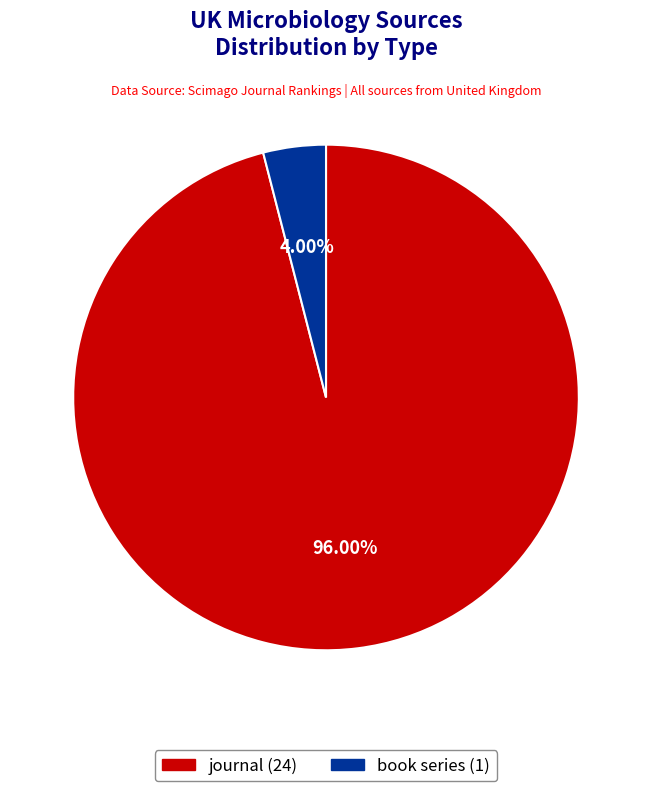

Which has a higher value, book series or journal?

journal